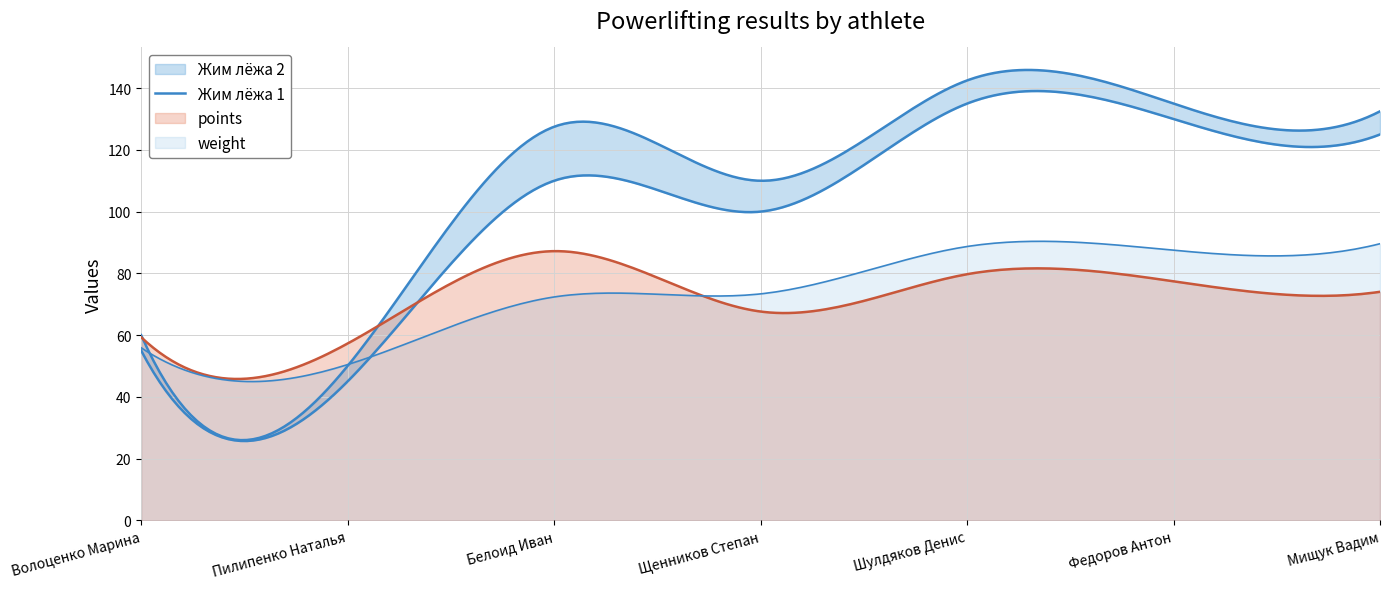

Which series has the largest range (max minus min)?

Жим лёжа 2